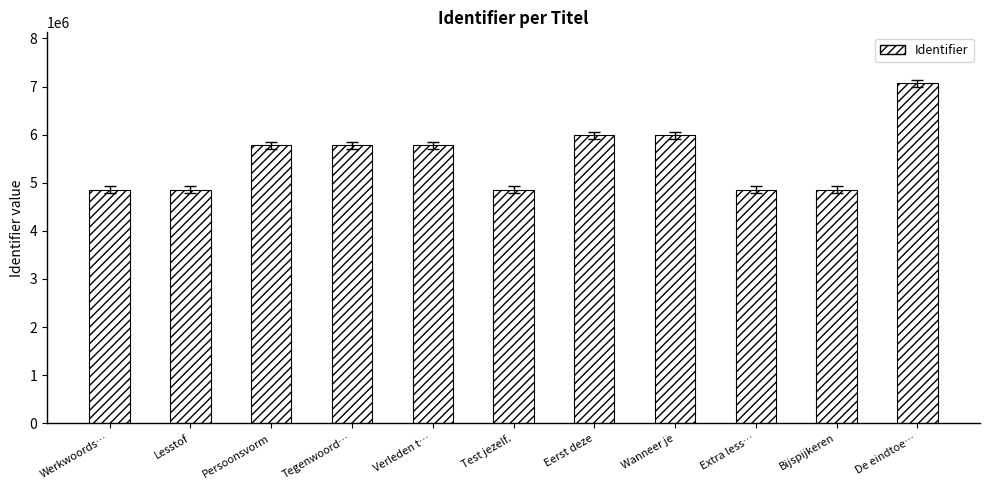

Does the chart contain any negative values?

No